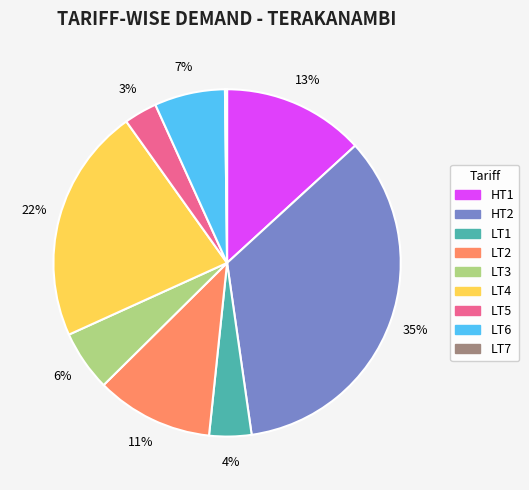

To the nearest percent, what portion does LT1 represent?

4%